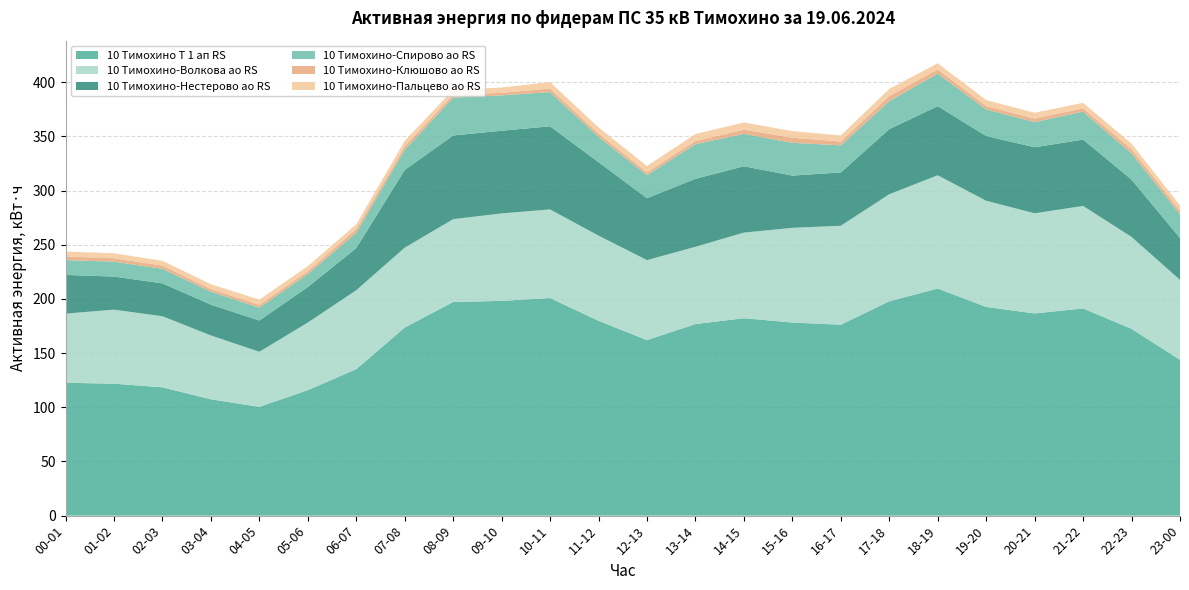

Reading right to left, list all the values displayed in this chart.

10 Тимохино Т 1 ап RS: 23-00=143.8	22-23=172.4	21-22=191.2	20-21=186.6	19-20=192.6	18-19=209.6	17-18=197.8	16-17=176.2	15-16=178.2	14-15=182.2	13-14=176.8	12-13=162.0	11-12=179.8	10-11=200.8	09-10=198.2	08-09=197.2	07-08=173.6	06-07=135.2	05-06=115.8	04-05=100.4	03-04=107.4	02-03=118.4	01-02=121.8	00-01=122.6
10 Тимохино-Волкова ао RS: 23-00=73.8	22-23=84.8	21-22=94.6	20-21=92.4	19-20=98.0	18-19=104.5	17-18=98.8	16-17=91.3	15-16=87.4	14-15=79.0	13-14=71.3	12-13=73.8	11-12=78.6	10-11=81.8	09-10=80.7	08-09=76.4	07-08=73.7	06-07=72.8	05-06=62.4	04-05=50.8	03-04=58.9	02-03=65.6	01-02=68.3	00-01=63.8
10 Тимохино-Нестерово ао RS: 23-00=38.6	22-23=53.0	21-22=61.3	20-21=61.0	19-20=59.8	18-19=63.8	17-18=60.1	16-17=49.2	15-16=48.2	14-15=61.2	13-14=62.8	12-13=57.2	11-12=67.8	10-11=76.7	09-10=76.3	08-09=77.2	07-08=71.7	06-07=38.9	05-06=32.8	04-05=28.9	03-04=28.4	02-03=30.4	01-02=30.5	00-01=35.7
10 Тимохино-Спирово ао RS: 23-00=22.0	22-23=24.2	21-22=25.8	20-21=23.2	19-20=24.5	18-19=30.1	17-18=25.9	16-17=25.0	15-16=30.2	14-15=29.9	13-14=32.0	12-13=21.3	11-12=23.4	10-11=31.6	09-10=32.6	08-09=34.9	07-08=18.5	06-07=14.1	05-06=12.1	04-05=11.9	03-04=12.0	02-03=13.5	01-02=13.8	00-01=13.7
10 Тимохино-Клюшово ао RS: 23-00=3.3	22-23=3.9	21-22=3.0	20-21=3.3	19-20=3.2	18-19=3.8	17-18=4.7	16-17=3.5	15-16=4.7	14-15=3.9	13-14=2.9	12-13=2.6	11-12=3.0	10-11=3.3	09-10=2.3	08-09=2.9	07-08=3.4	06-07=3.4	05-06=2.6	04-05=2.5	03-04=2.5	02-03=2.9	01-02=3.1	00-01=3.3
10 Тимохино-Пальцево ао RS: 23-00=4.7	22-23=5.1	21-22=5.1	20-21=5.3	19-20=5.5	18-19=5.7	17-18=6.5	16-17=5.5	15-16=6.1	14-15=6.7	13-14=6.4	12-13=5.8	11-12=5.7	10-11=6.0	09-10=4.9	08-09=4.4	07-08=4.9	06-07=4.4	05-06=4.5	04-05=4.8	03-04=4.3	02-03=4.4	01-02=4.6	00-01=4.6